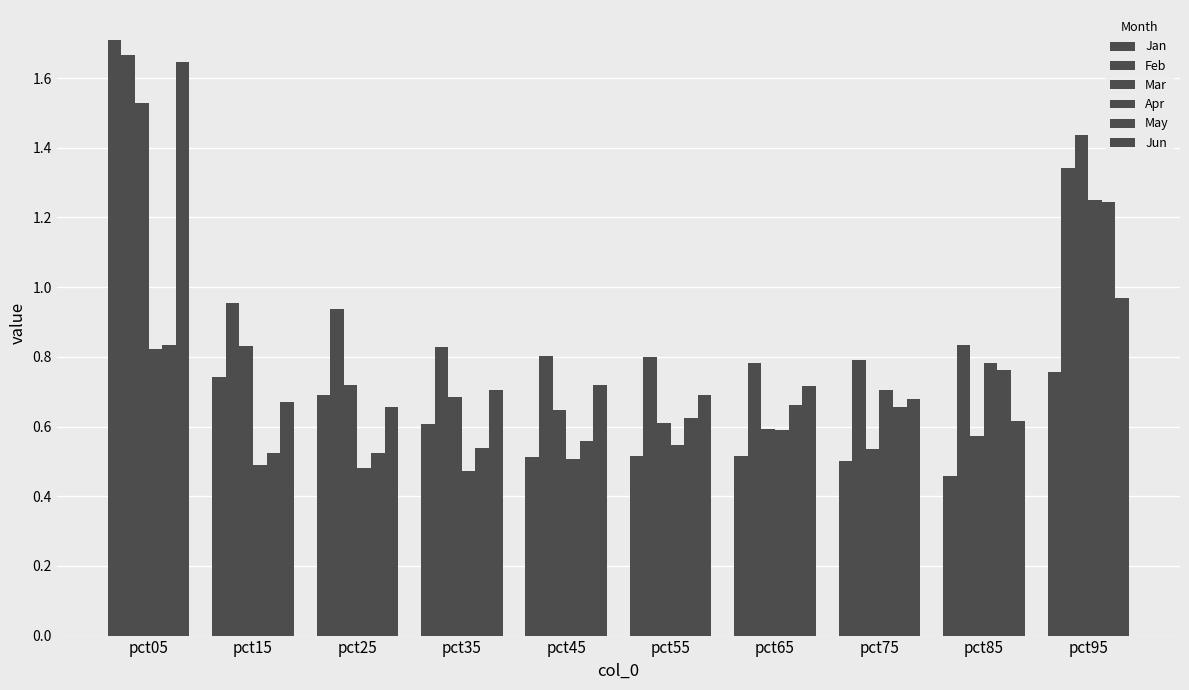

How many bars are there in total?

60